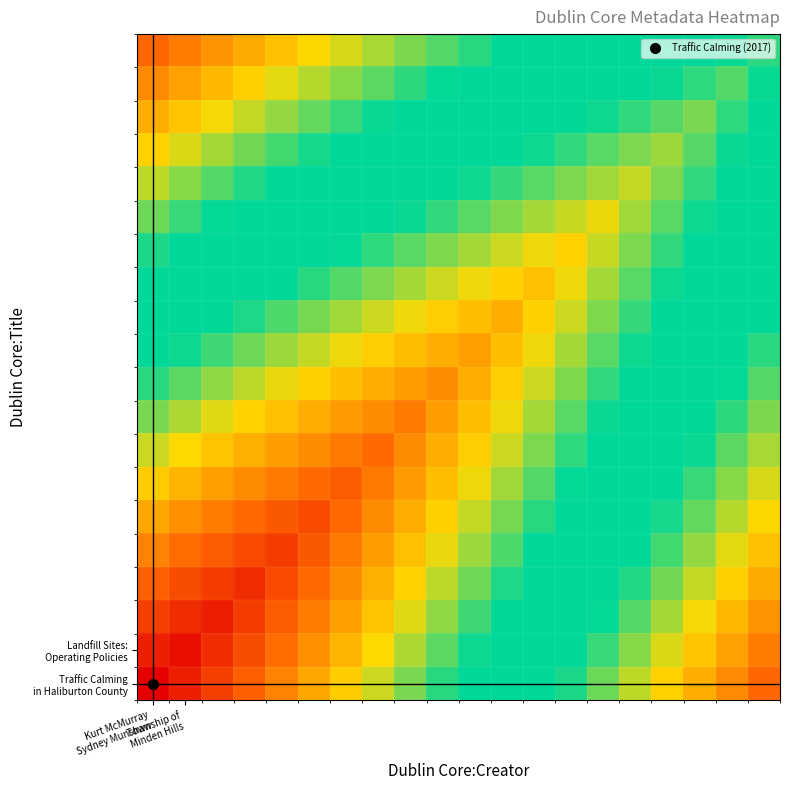

At how many categories does at least one series exceed 64?

20